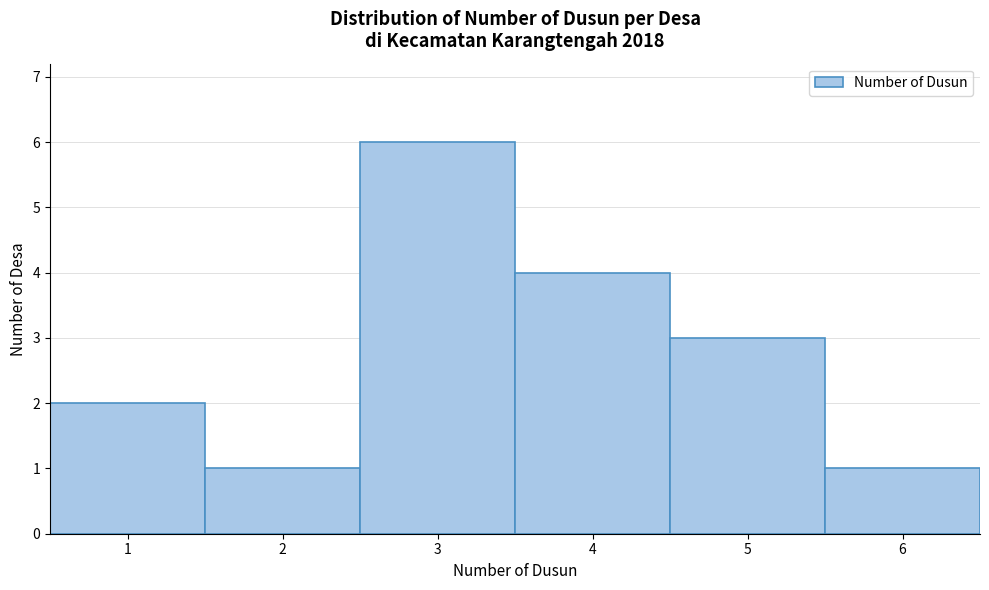

Reading left to right, transcribe this chart: for each bar, give the range it covers on the x-axis and its height. The values are not printed on the chart, so give them approximately, as read against the axis.

0.5 to 1.5: 2
1.5 to 2.5: 1
2.5 to 3.5: 6
3.5 to 4.5: 4
4.5 to 5.5: 3
5.5 to 6.5: 1